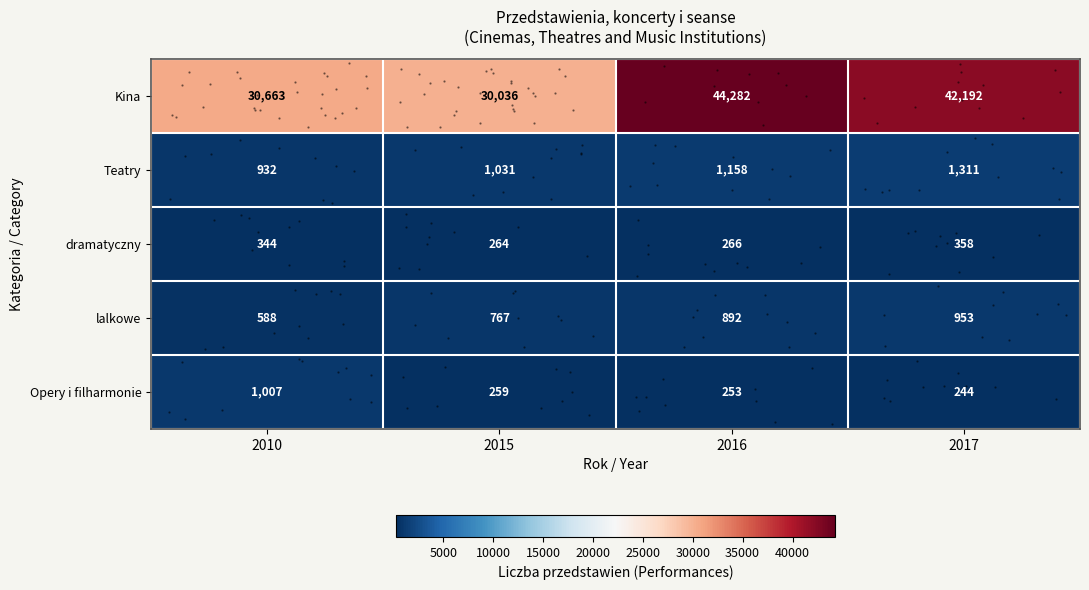

How many data points in Opery i filharmonie are above 259?

1